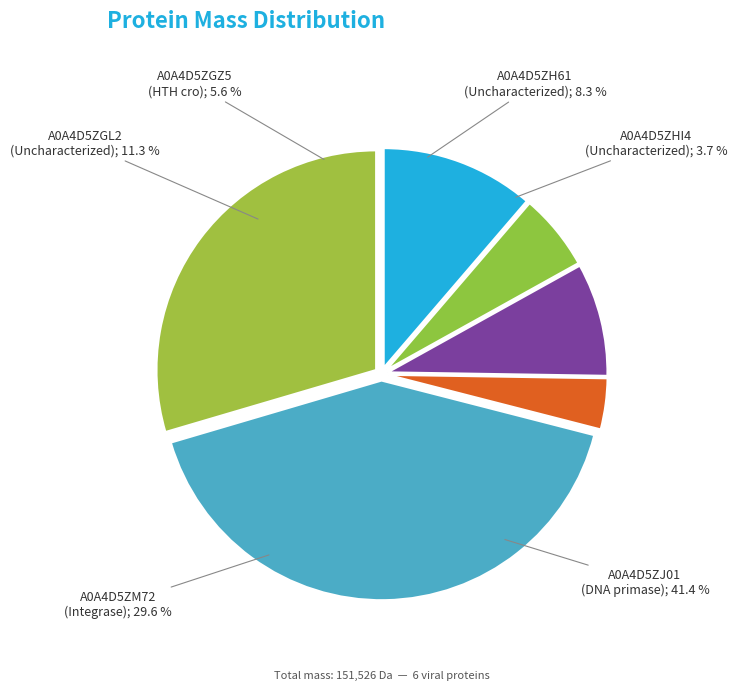

Rank the categories by value from highest to lowest.

A0A4D5ZJ01, A0A4D5ZM72, A0A4D5ZGL2, A0A4D5ZH61, A0A4D5ZGZ5, A0A4D5ZHI4